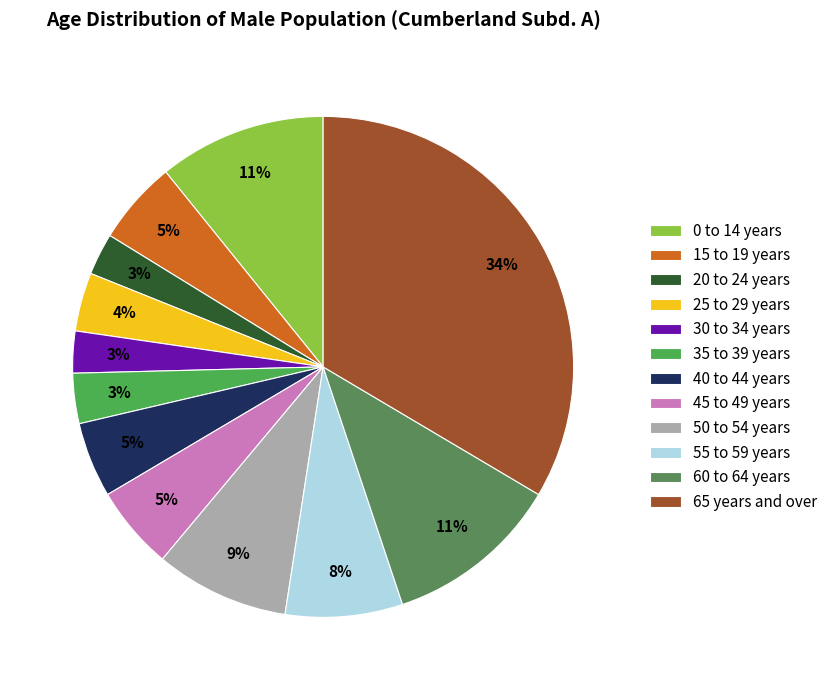

How many segments does this pie chart have?

12